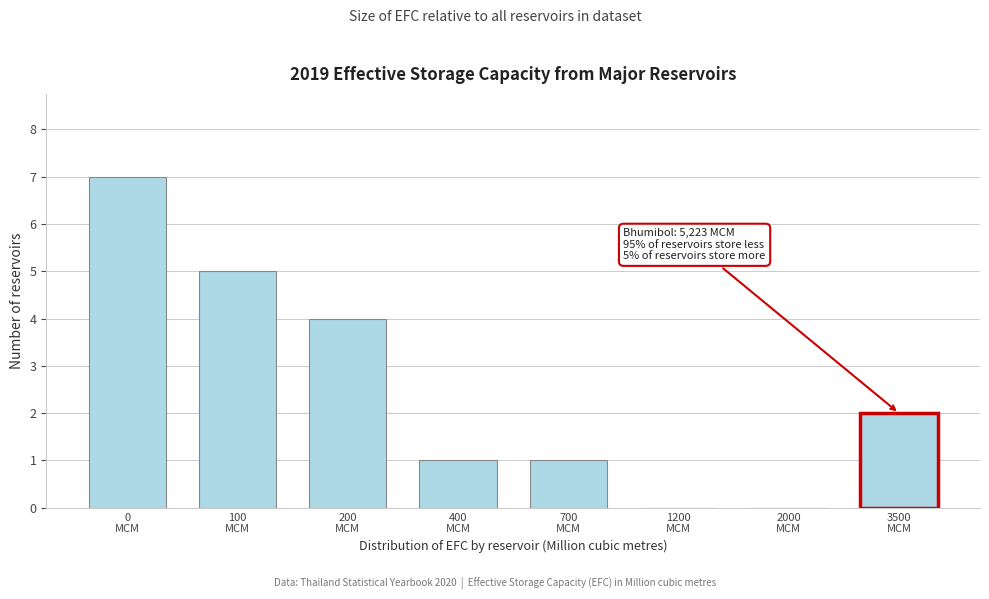

What is the maximum value shown in the chart?

7